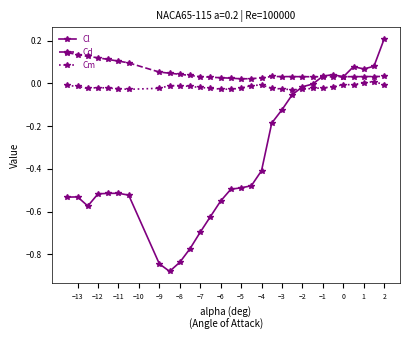

Rank the series by their average value, from lowest to highest.

Cl, Cm, Cd